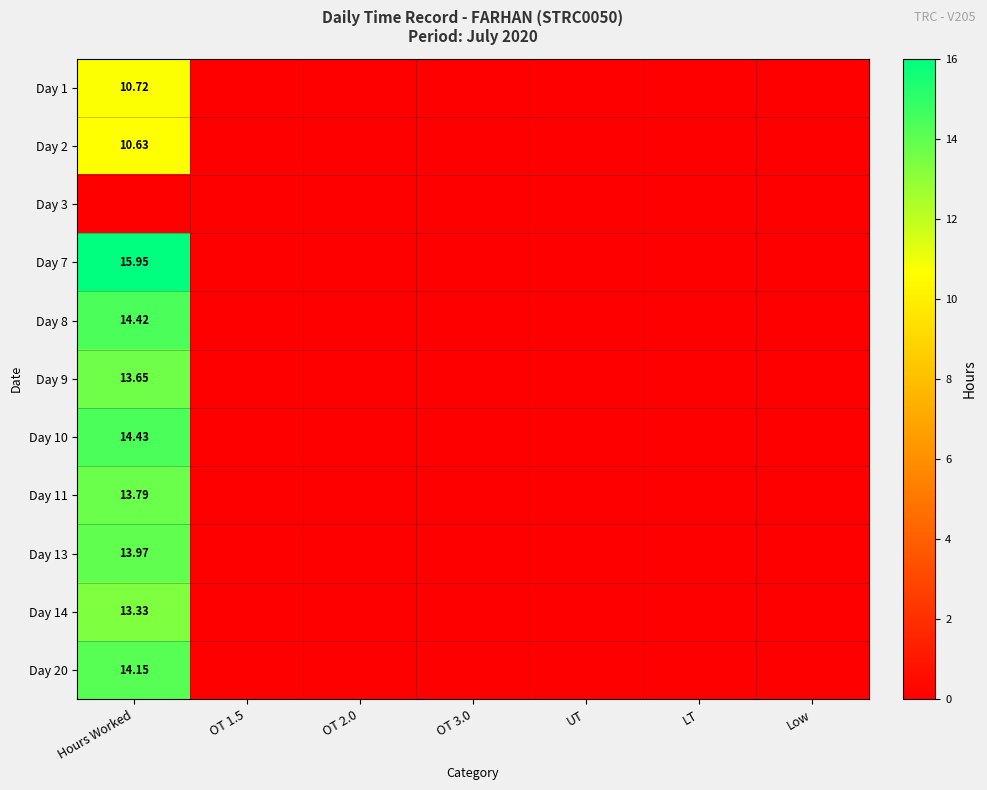

The Day 20 series shows -8.9 at Low. True or false?

False